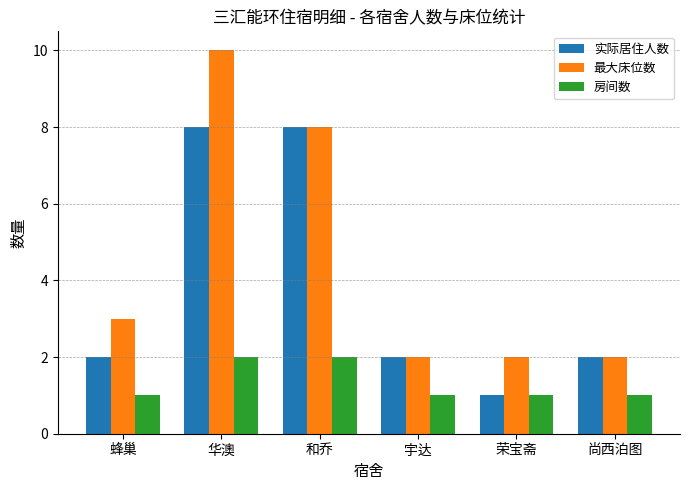

At which category is the sum across all series the highest?

华澳